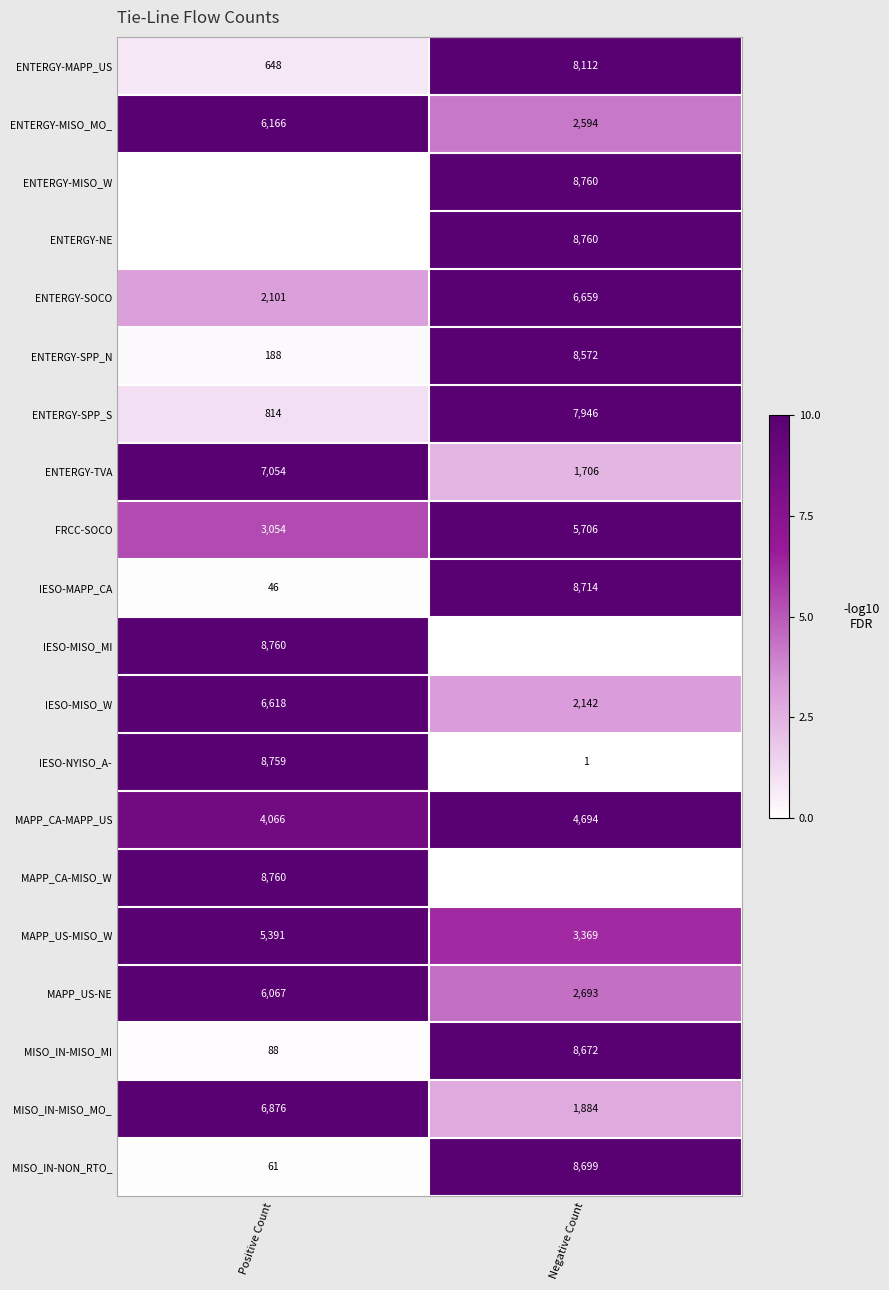

At how many categories does at least one series exceed 6?

2